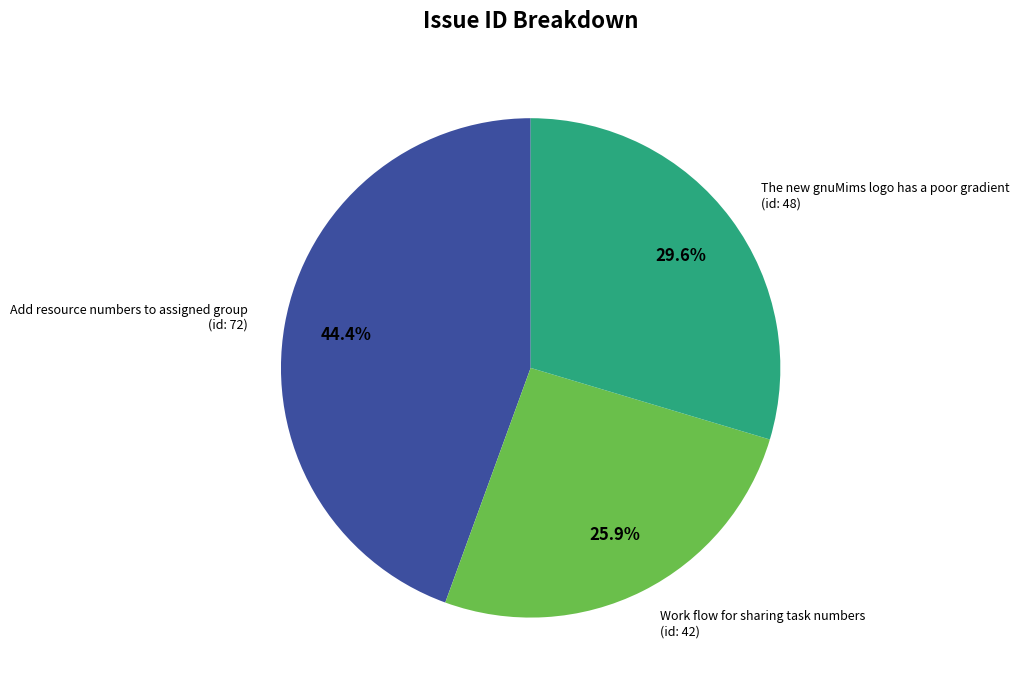

How many segments does this pie chart have?

3